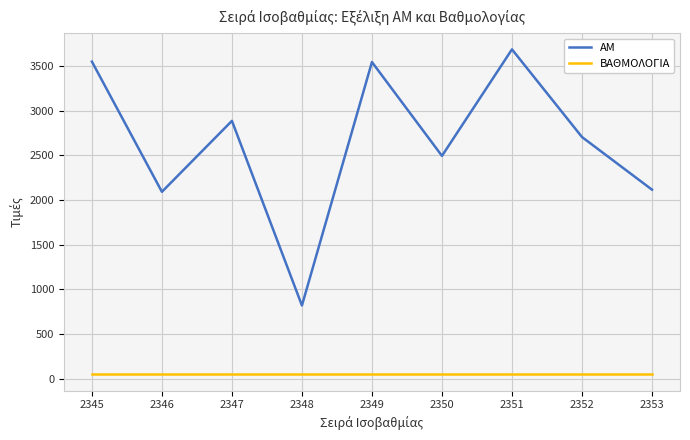

Is the value of ΑΜ at 2352 greater than the value of ΒΑΘΜΟΛΟΓΙΑ at 2351?

Yes